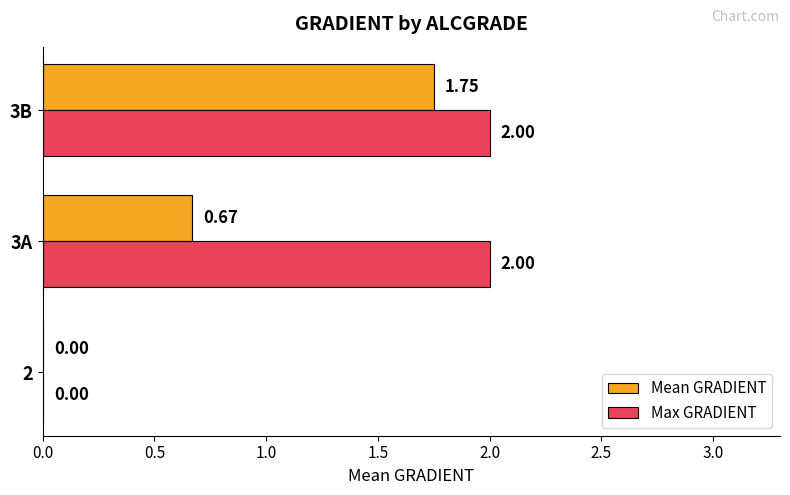

Which series has the largest total across all categories?

Max GRADIENT